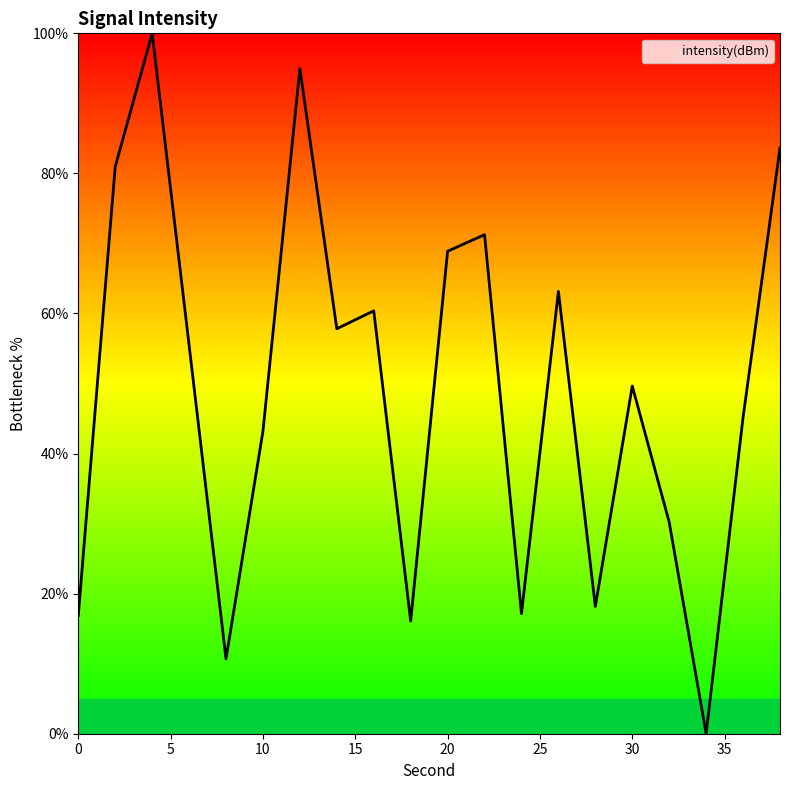

What is the maximum value shown in the chart?

100.0